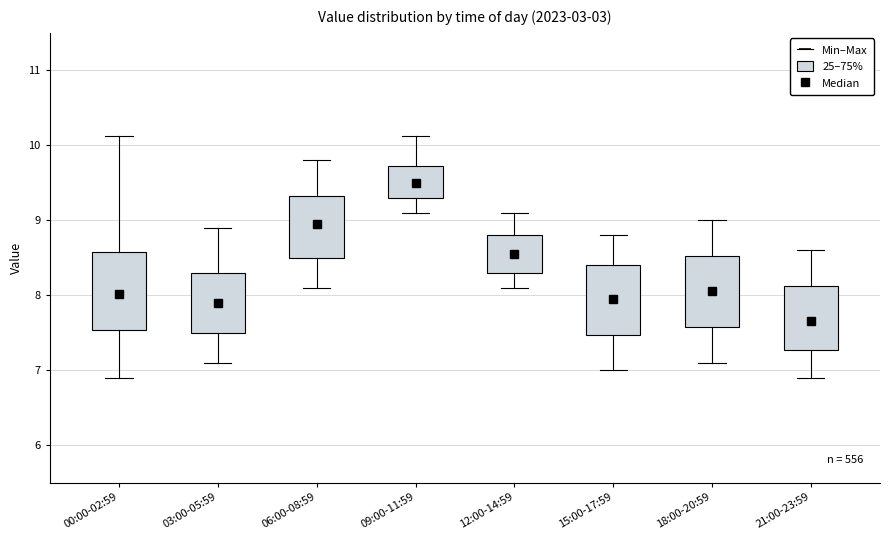

Reading left to right, read every box against the y-axis: the position of its median line, the range the box covers, and the ends of its whiskers. The values are not printed on the chart, so give them approximately, as read against the axis.

00:00-02:59: median 8.0, box 7.5 to 8.6, whiskers 6.9 to 10.1
03:00-05:59: median 7.9, box 7.5 to 8.3, whiskers 7.1 to 8.9
06:00-08:59: median 9.0, box 8.5 to 9.3, whiskers 8.1 to 9.8
09:00-11:59: median 9.5, box 9.3 to 9.7, whiskers 9.1 to 10.1
12:00-14:59: median 8.6, box 8.3 to 8.8, whiskers 8.1 to 9.1
15:00-17:59: median 8.0, box 7.5 to 8.4, whiskers 7.0 to 8.8
18:00-20:59: median 8.1, box 7.6 to 8.5, whiskers 7.1 to 9.0
21:00-23:59: median 7.7, box 7.3 to 8.1, whiskers 6.9 to 8.6